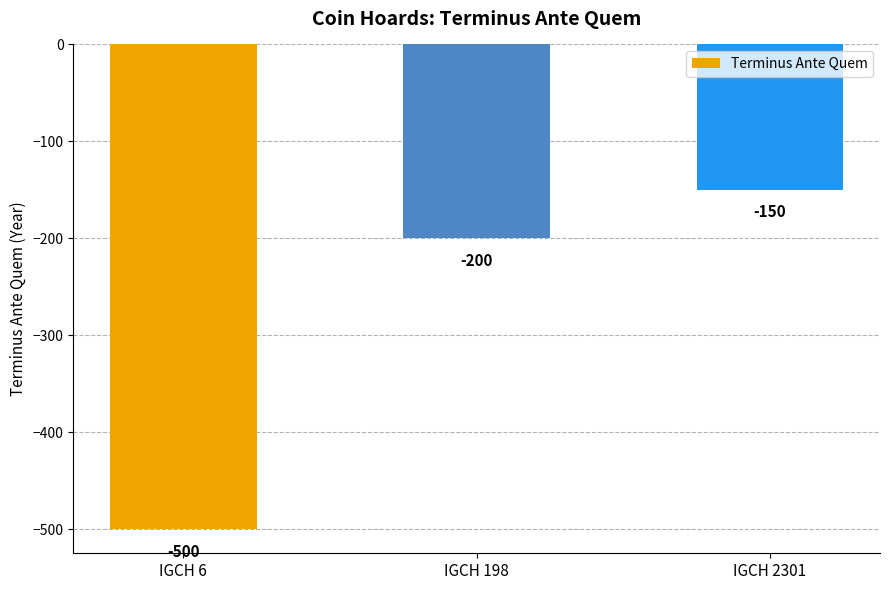

Where does the data first go above -200?

IGCH 2301